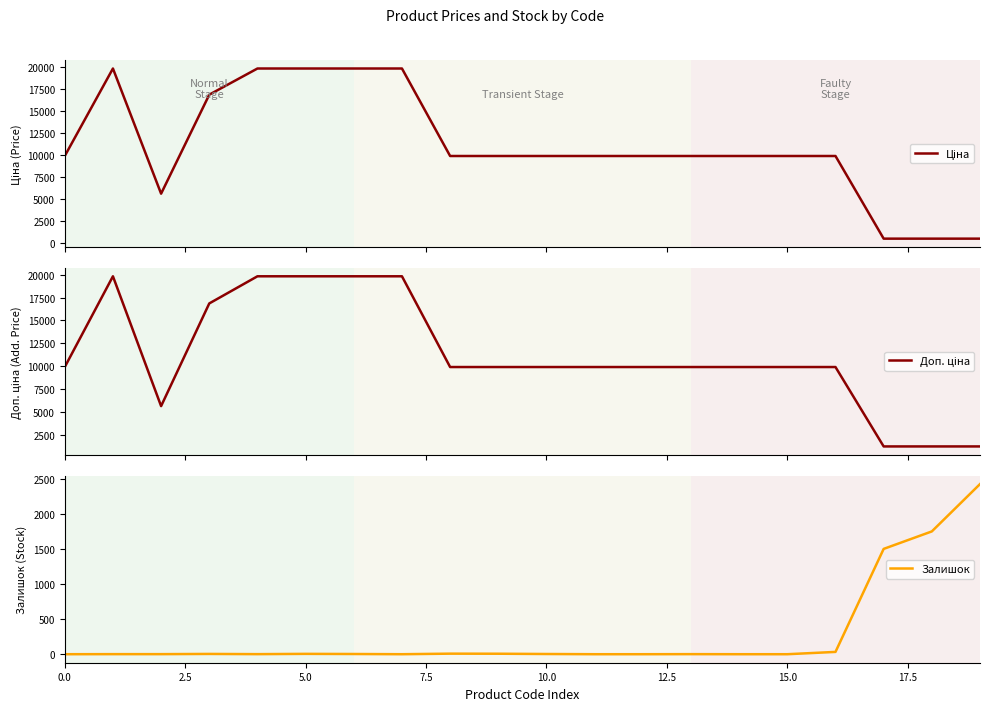

What is the highest value of the Залишок series?

2433